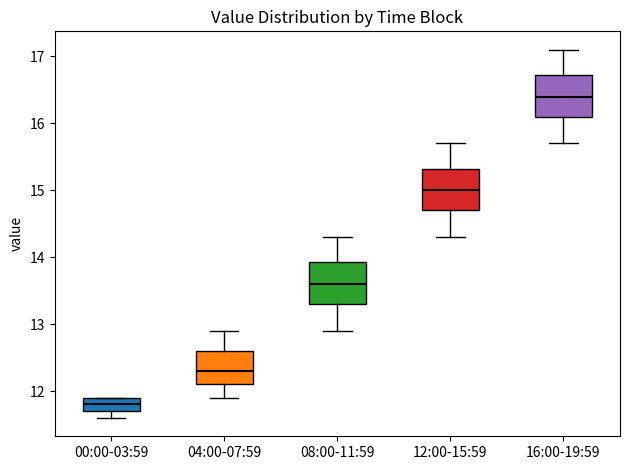

Reading left to right, read every box against the y-axis: the position of its median line, the range the box covers, and the ends of its whiskers. The values are not printed on the chart, so give them approximately, as read against the axis.

00:00-03:59: median 11.8, box 11.7 to 11.9, whiskers 11.6 to 11.9
04:00-07:59: median 12.3, box 12.1 to 12.6, whiskers 11.9 to 12.9
08:00-11:59: median 13.6, box 13.3 to 13.9, whiskers 12.9 to 14.3
12:00-15:59: median 15.0, box 14.7 to 15.3, whiskers 14.3 to 15.7
16:00-19:59: median 16.4, box 16.1 to 16.7, whiskers 15.7 to 17.1